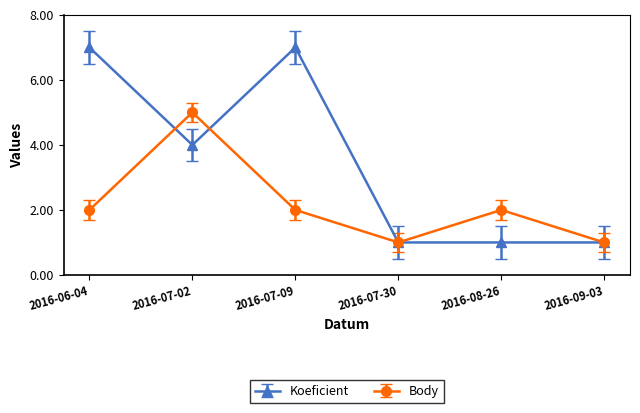

What is the value of the Body point at the 4th from the left?

1